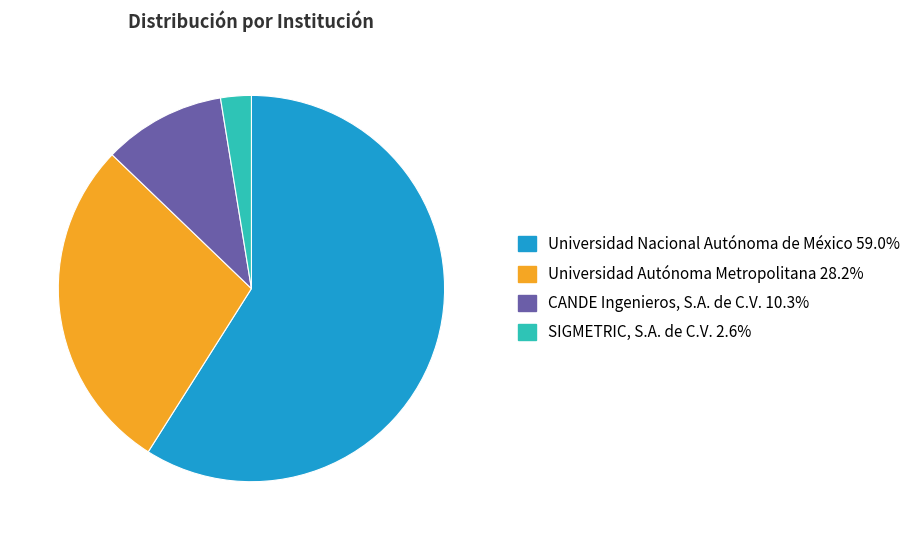

What is the largest slice in the pie chart?

Universidad Nacional Autónoma de México